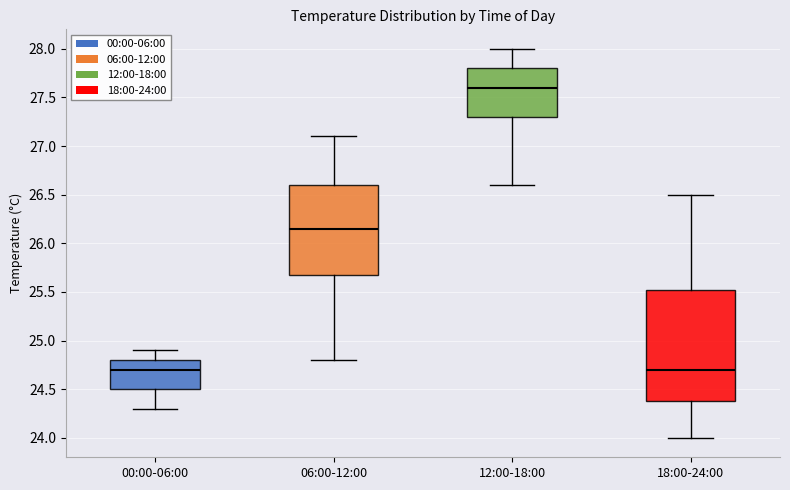

Reading left to right, transcribe this box plot: for each box, give where its median line is, the range the box spans, and where its two whiskers end, as read against the y-axis. The values are not printed on the chart, so give them approximately, as read against the axis.

00:00-06:00: median 24.70, box 24.50 to 24.80, whiskers 24.30 to 24.90
06:00-12:00: median 26.15, box 25.70 to 26.60, whiskers 24.80 to 27.10
12:00-18:00: median 27.60, box 27.30 to 27.80, whiskers 26.60 to 28.00
18:00-24:00: median 24.70, box 24.40 to 25.55, whiskers 24.00 to 26.50